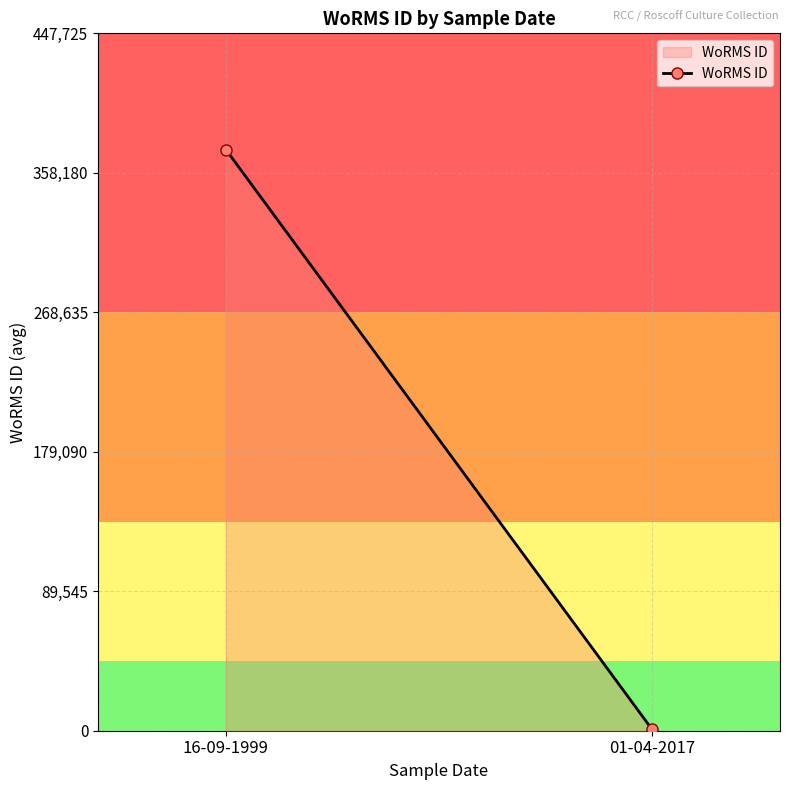

The chart shows a value of 295.9 at 01-04-2017. True or false?

False